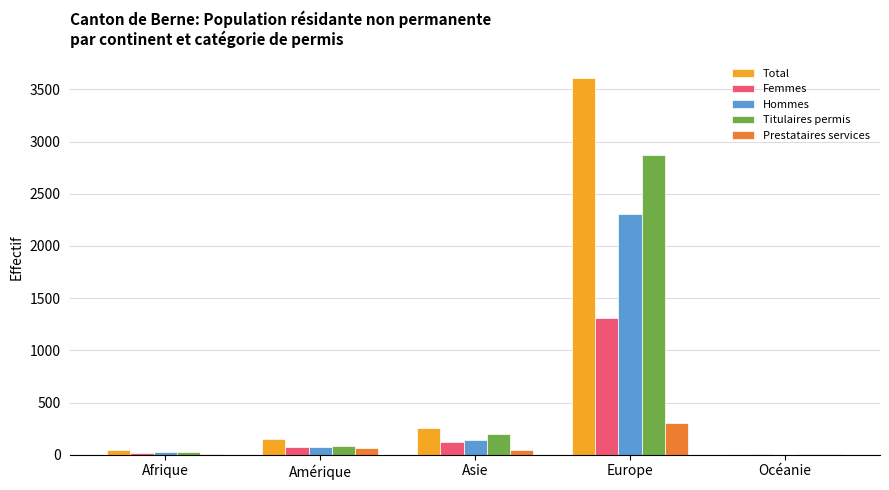

True or false: Titulaires permis has a value of 2869 at Europe.

True